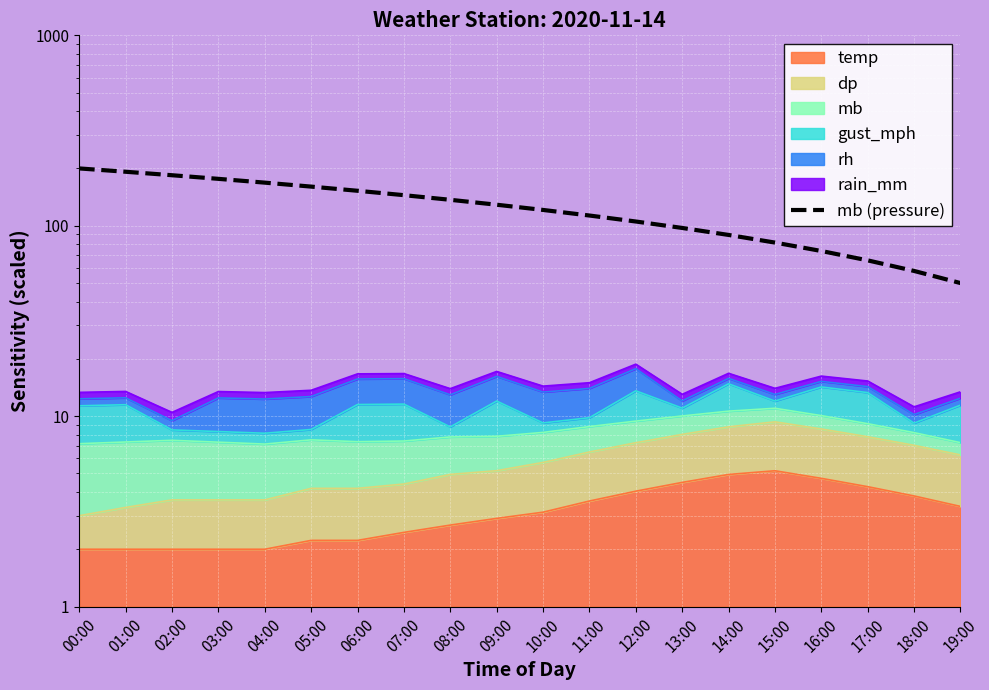

How many lines are shown in the chart?

1